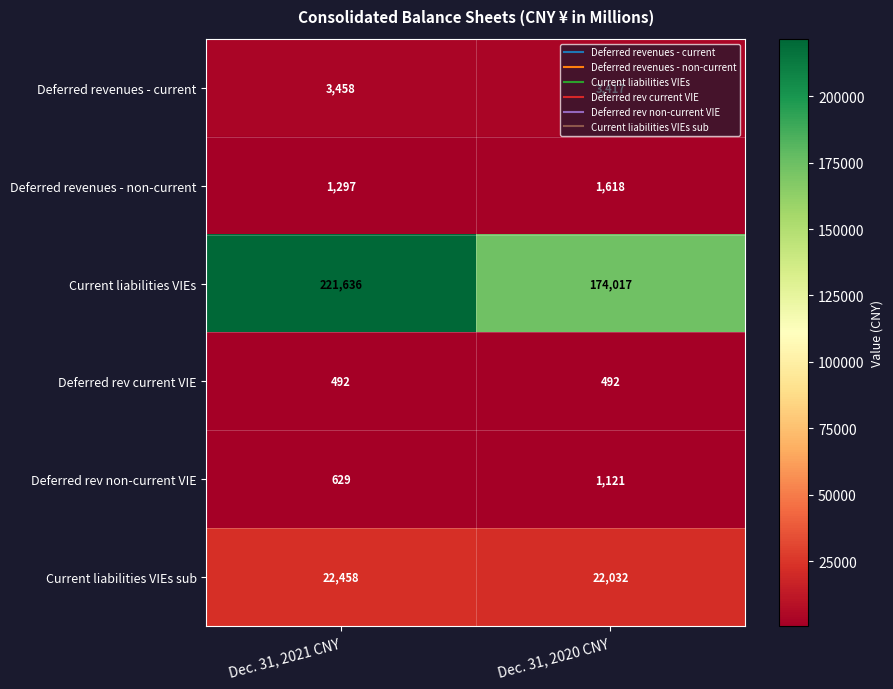

Which category has the lowest value in the Deferred revenues - non-current series?

Dec. 31, 2021 CNY